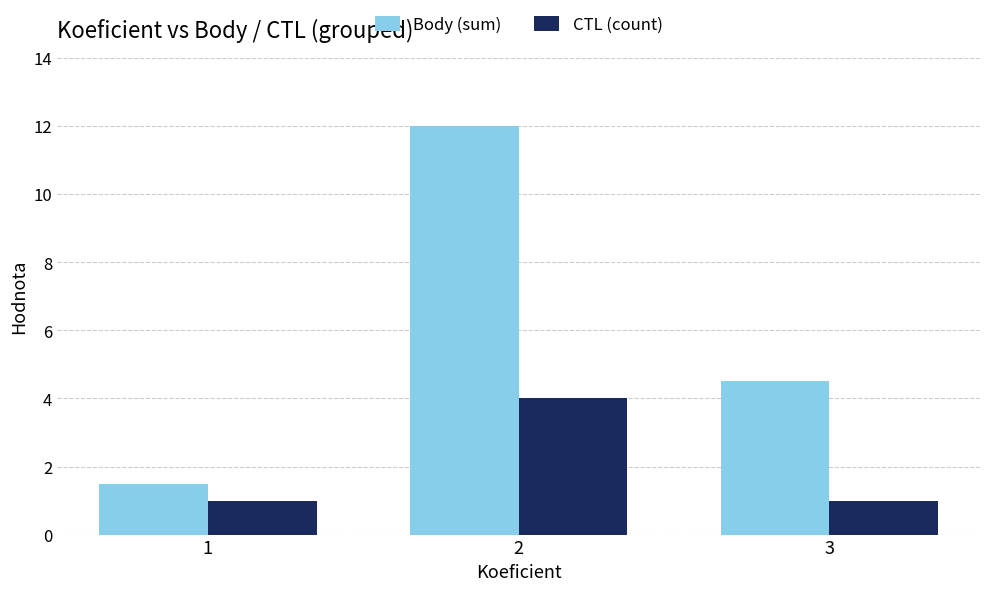

What is the maximum value for Body (sum)?

12.0